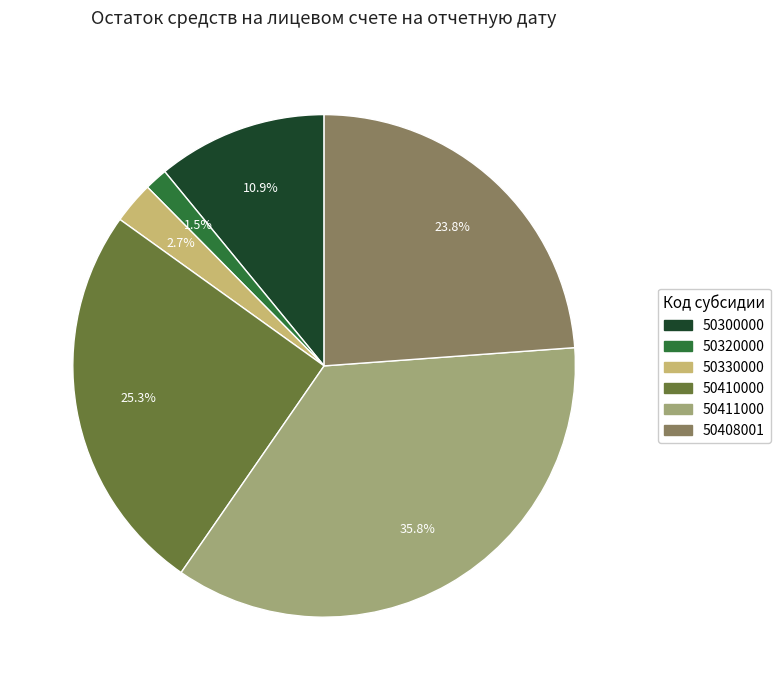

Does 50330000 account for over 50% of the chart?

No